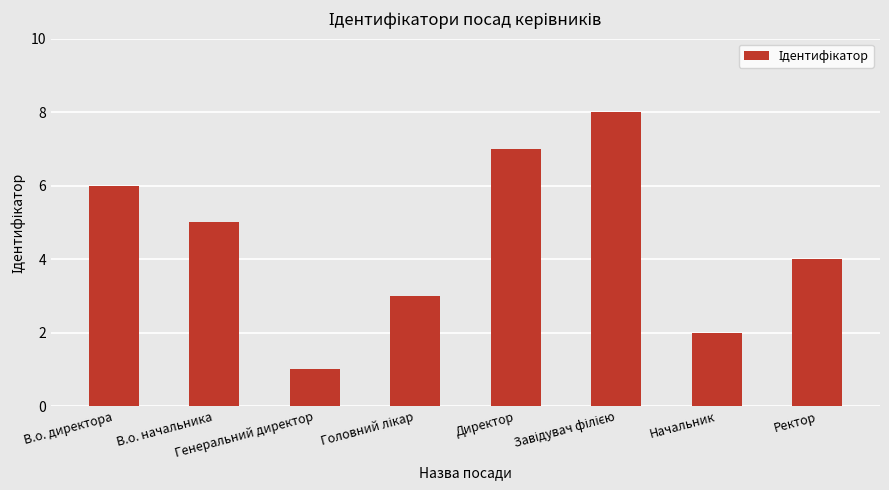

What is the difference between the second highest and second lowest values?

5